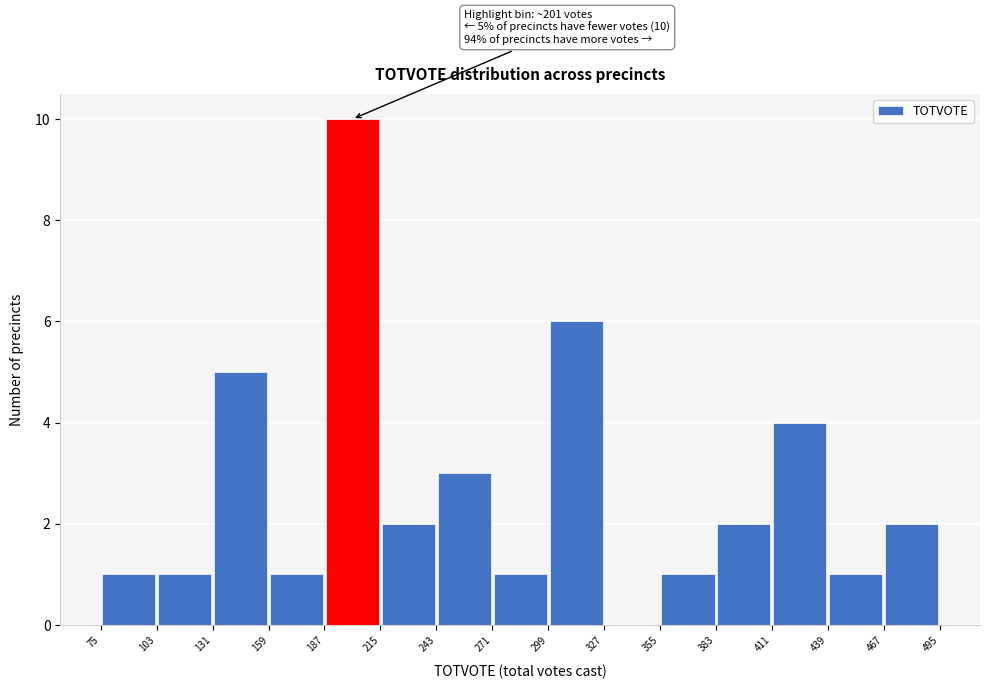

Over which range of the x-axis is the bar tallest?

187 to 215